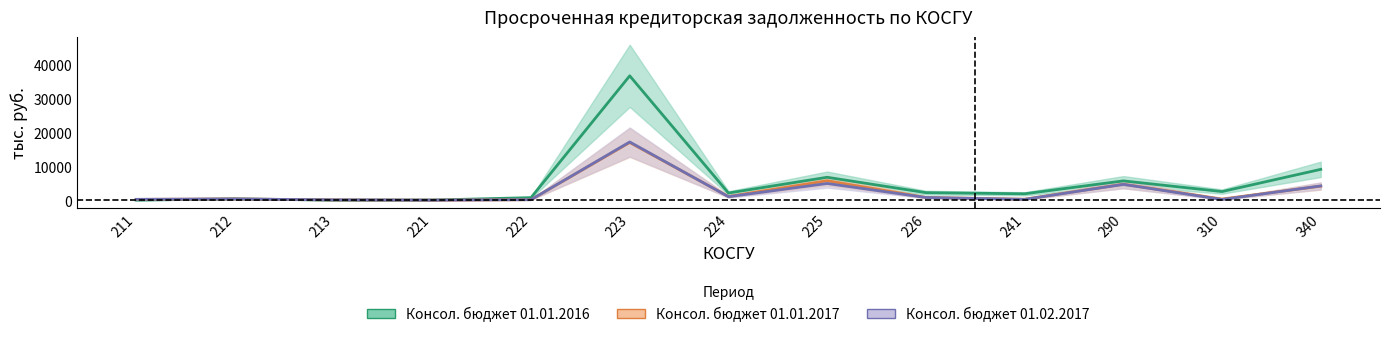

What is the difference between the second highest and second lowest values in the Консол. бюджет 01.02.2017 series?

4831.5